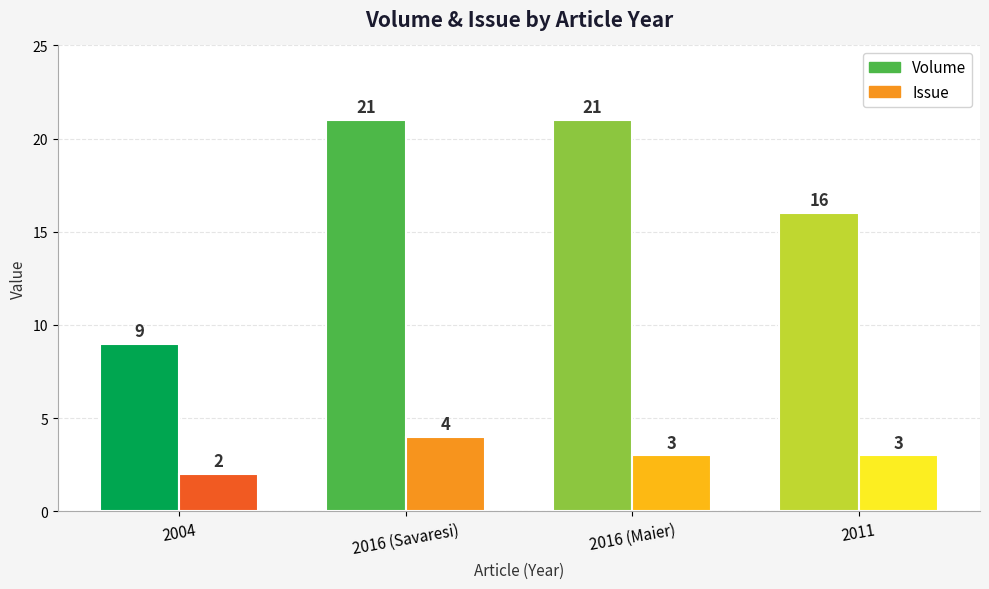

Reading right to left, what are all the values shown in this chart?

Volume: 2011=16	2016 (Maier)=21	2016 (Savaresi)=21	2004=9
Issue: 2011=3	2016 (Maier)=3	2016 (Savaresi)=4	2004=2